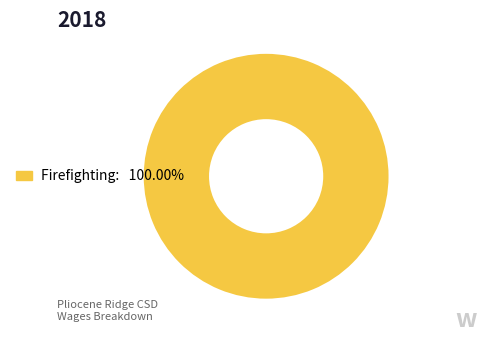

Is there a majority slice in this chart?

Yes